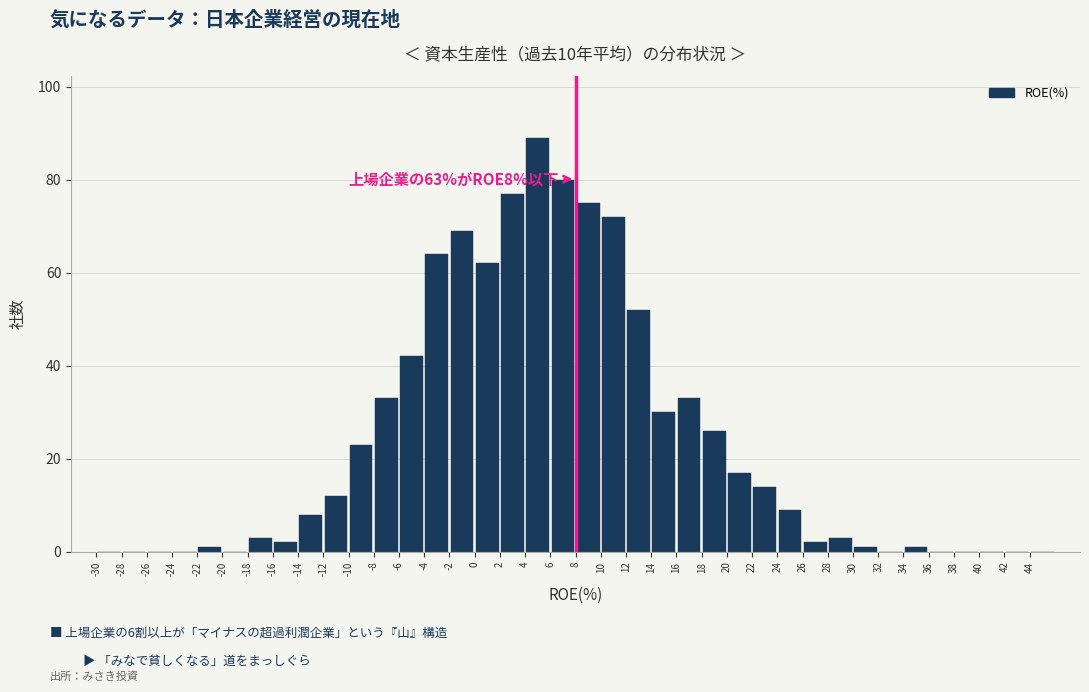

Which range on the x-axis has the tallest bar?

4 to 6